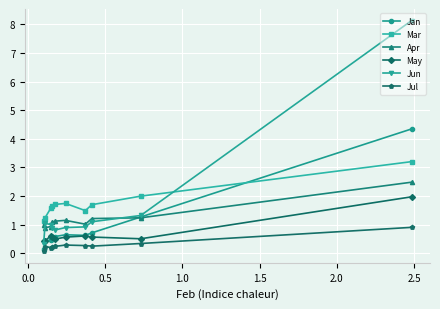

What is the maximum value shown in the chart?

8.1